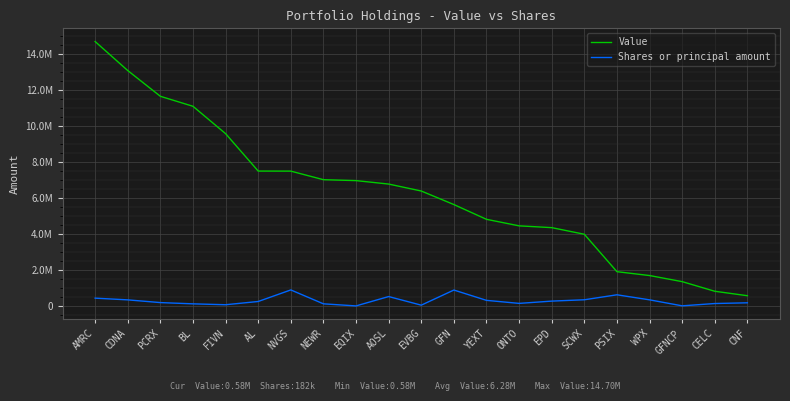

Is it true that Shares or principal amount equals 670542 at AMRC?

False